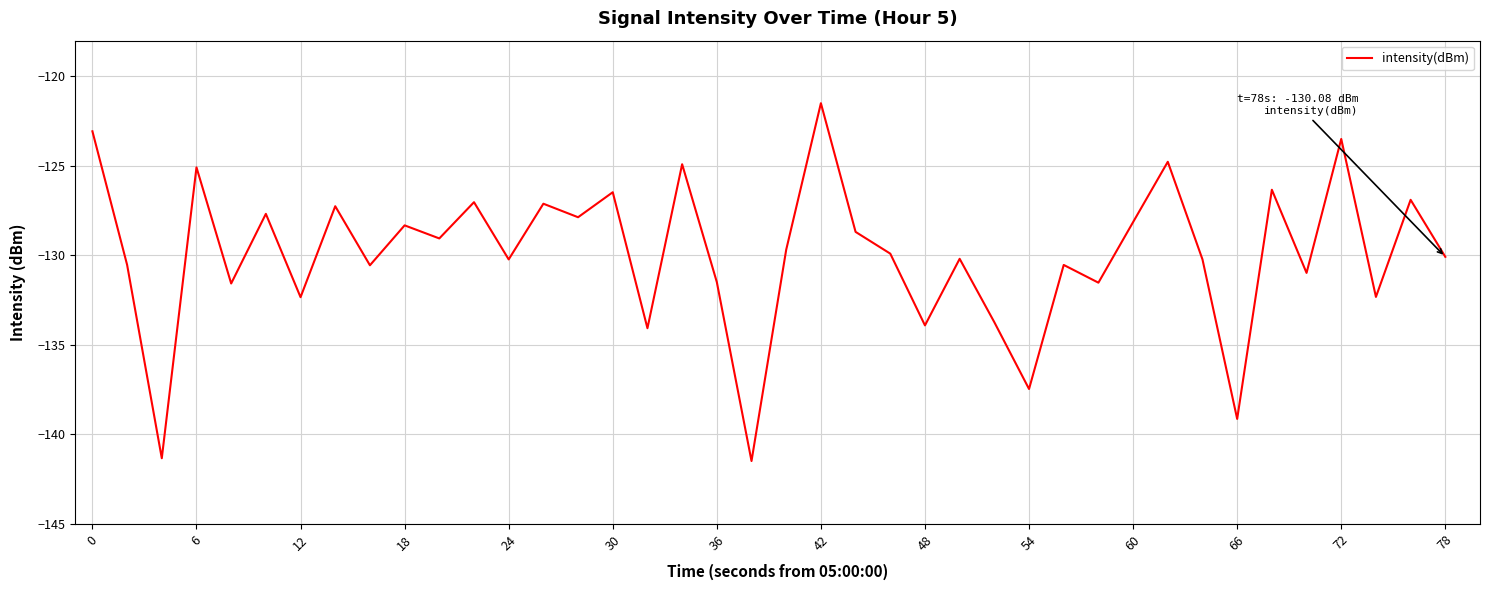

What is the average value?

-129.9